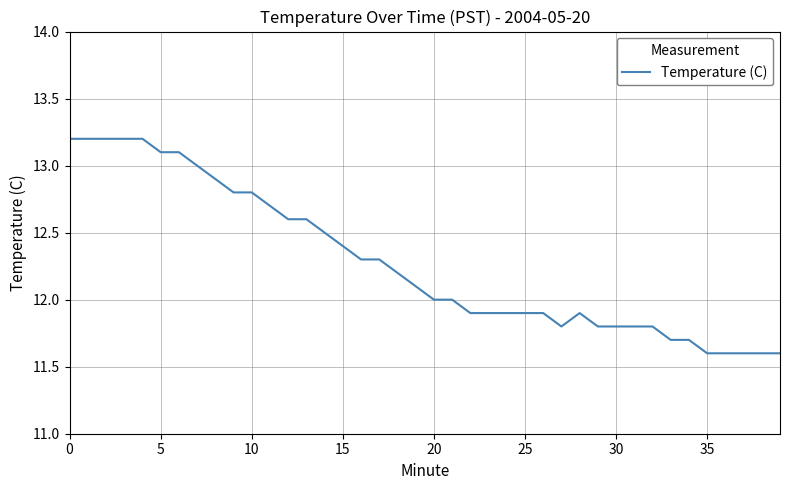

What is the greatest value displayed?

13.2